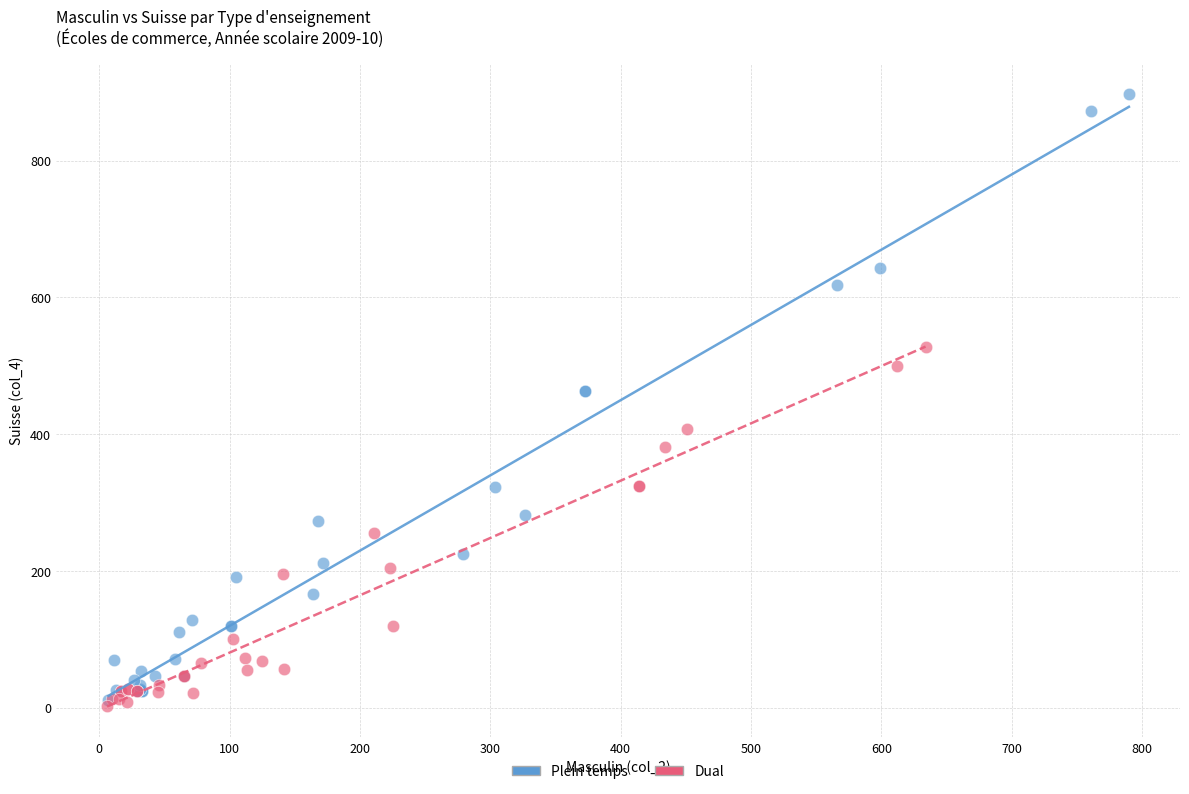

Which series reaches the maximum Y coordinate?

Plein temps